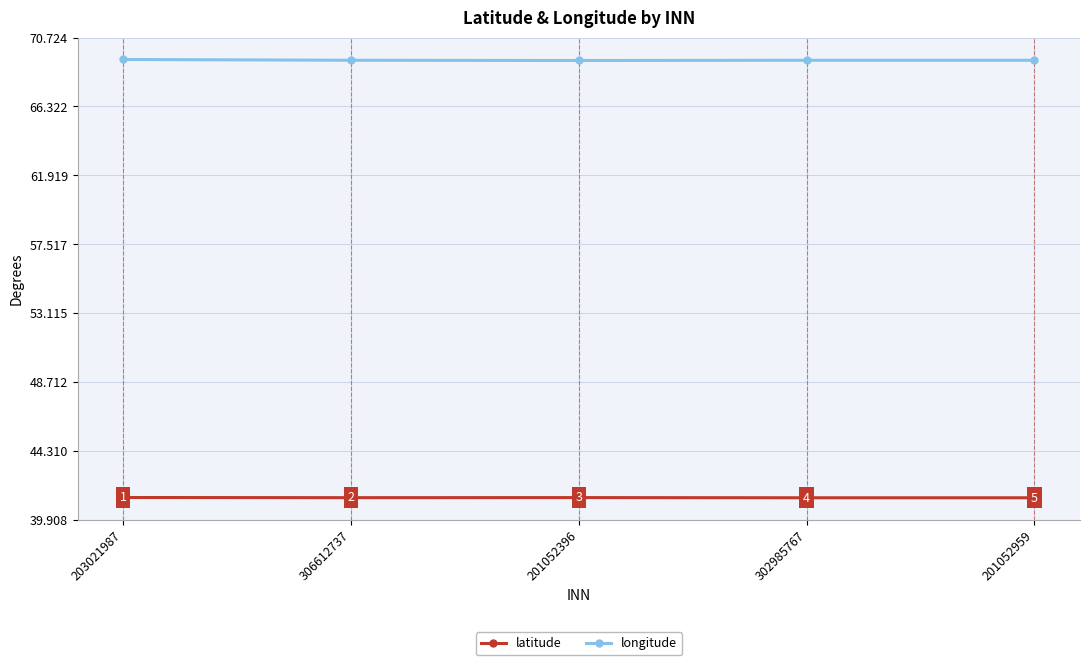

Count the longitude values in the range 69 to 70.

5